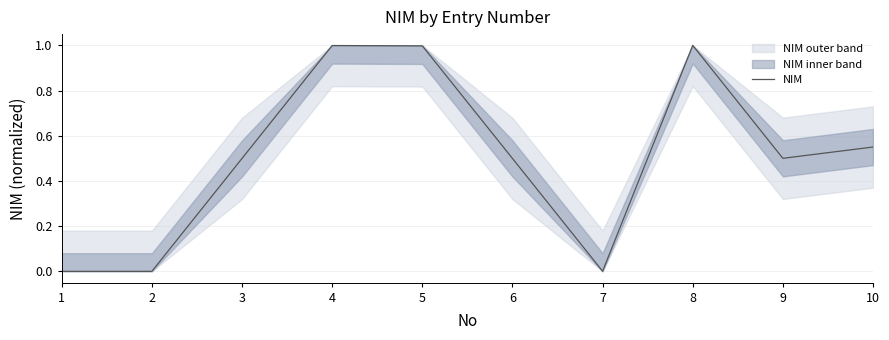

List the labels in order of value, largest first.

8, 4, 5, 10, 9, 3, 6, 7, 2, 1